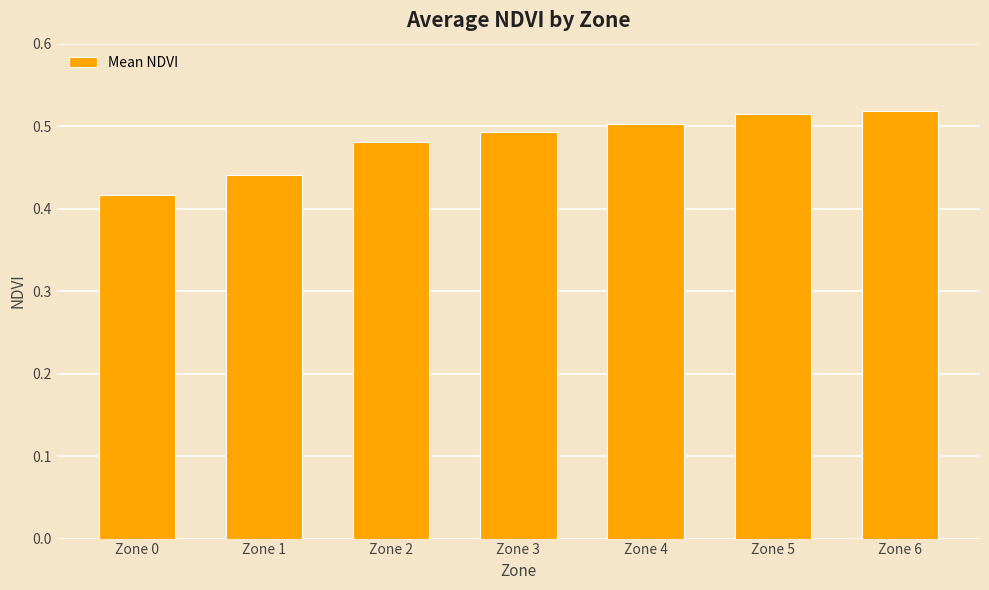

At which label is the value closest to 0?

Zone 0